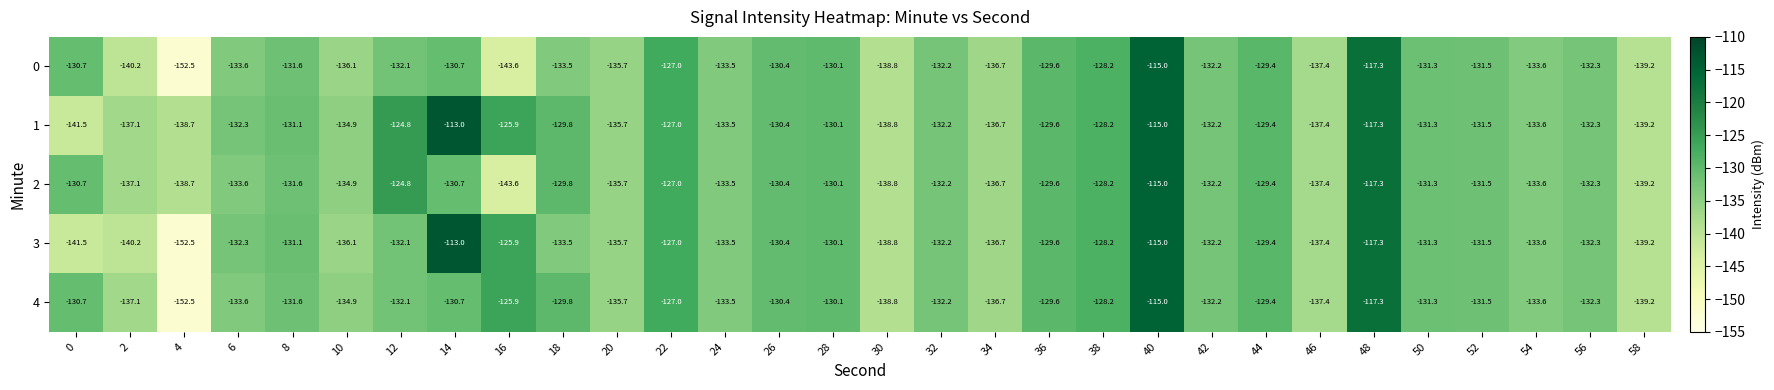

What is the spread (max minus min) of values at 2?

3.1